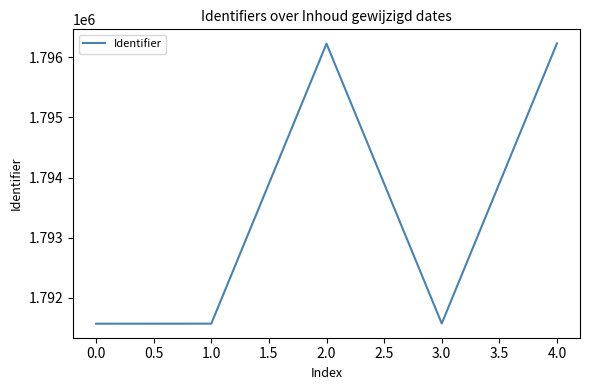

What is the smallest value displayed?

1791571